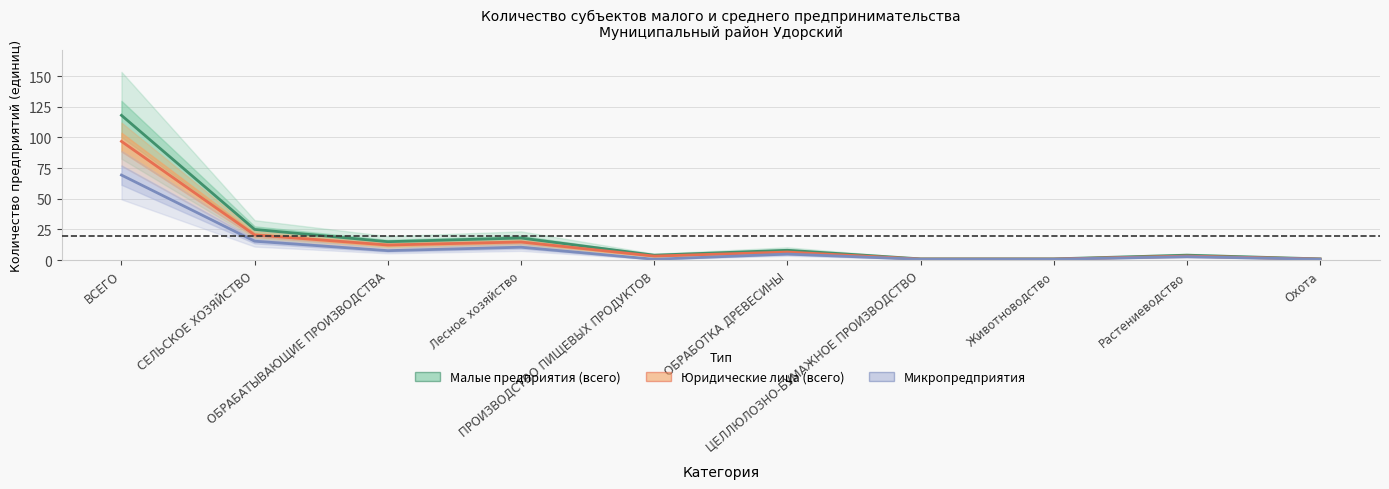

What is the minimum value for Микропредприятия?

0.7